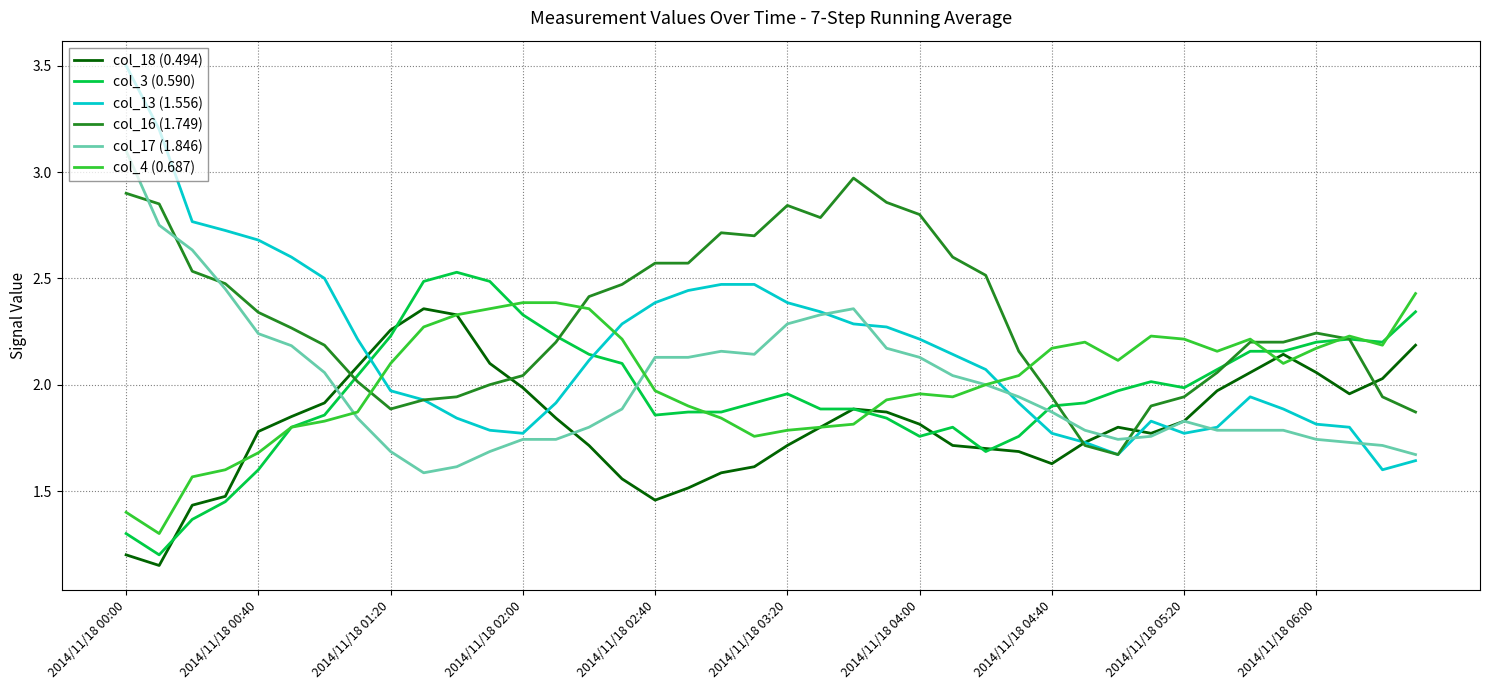

Which series has the largest range (max minus min)?

col_13 (1.556)